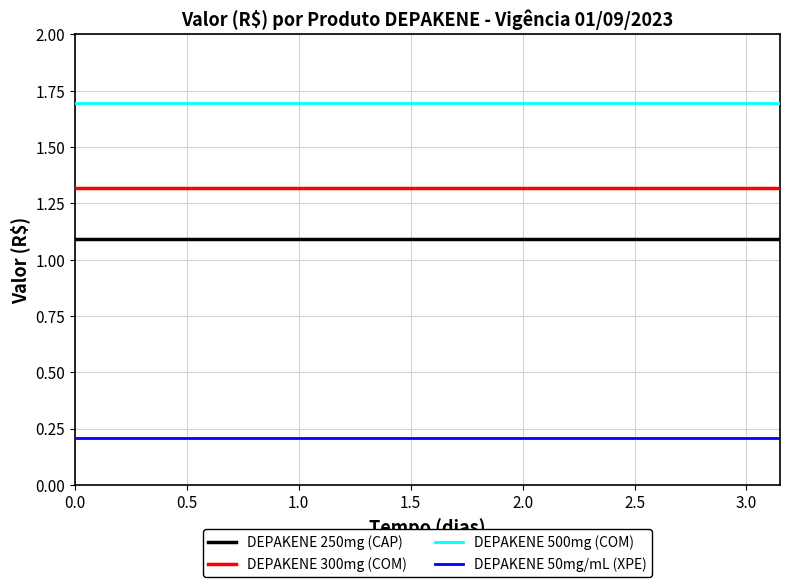

True or false: DEPAKENE 250mg (CAP) and DEPAKENE 50mg/mL (XPE) cross at least once.

False